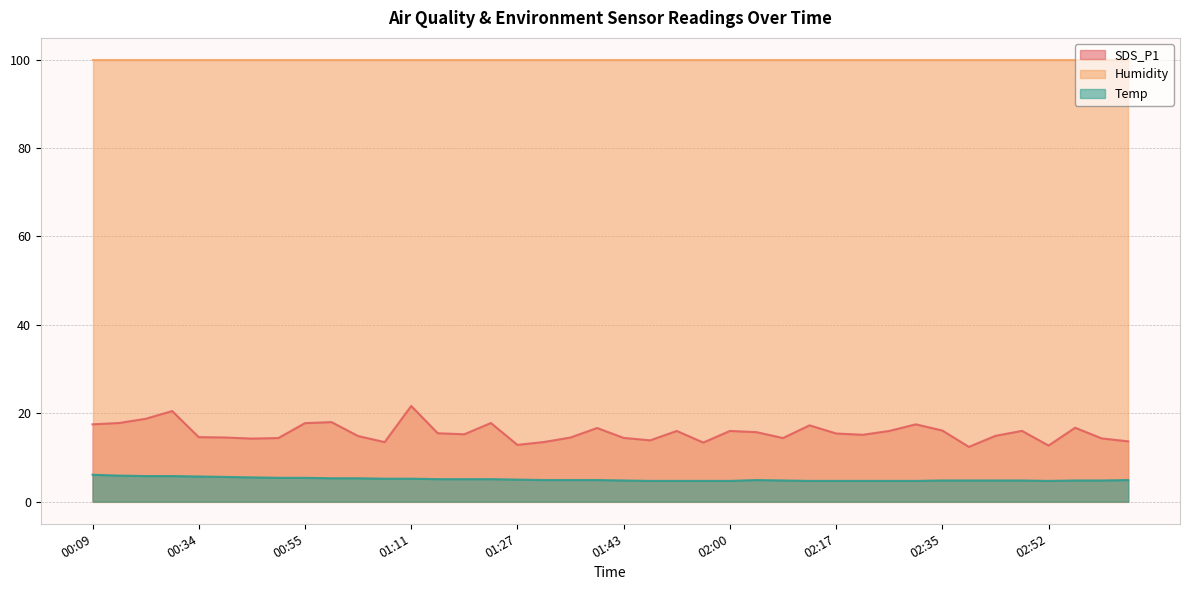

True or false: Temp and SDS_P1 intersect in this chart.

False